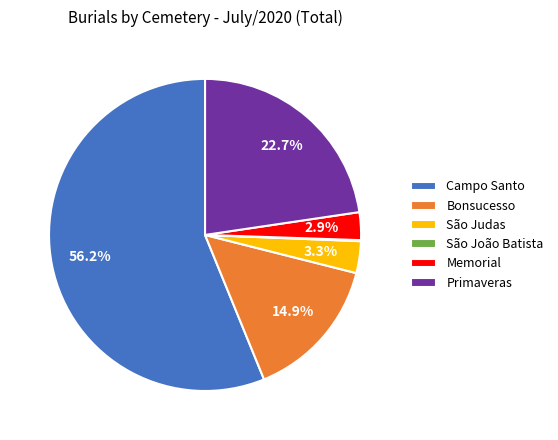

Is Memorial the majority of the pie?

No